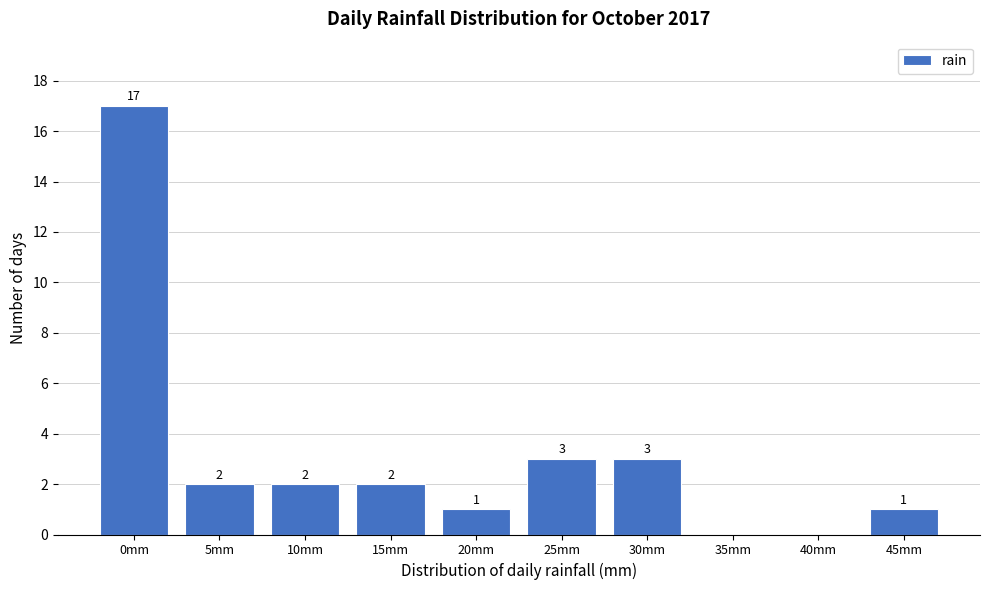

Where does the data first go above 2?

0mm